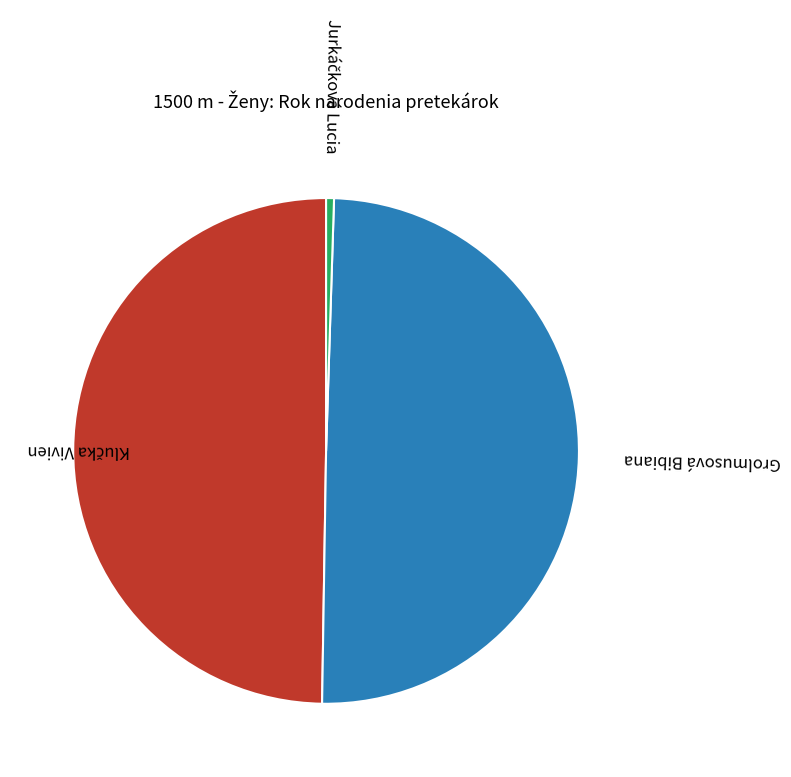

Is it true that Grolmusová Bibiana is 50% of the pie?

True